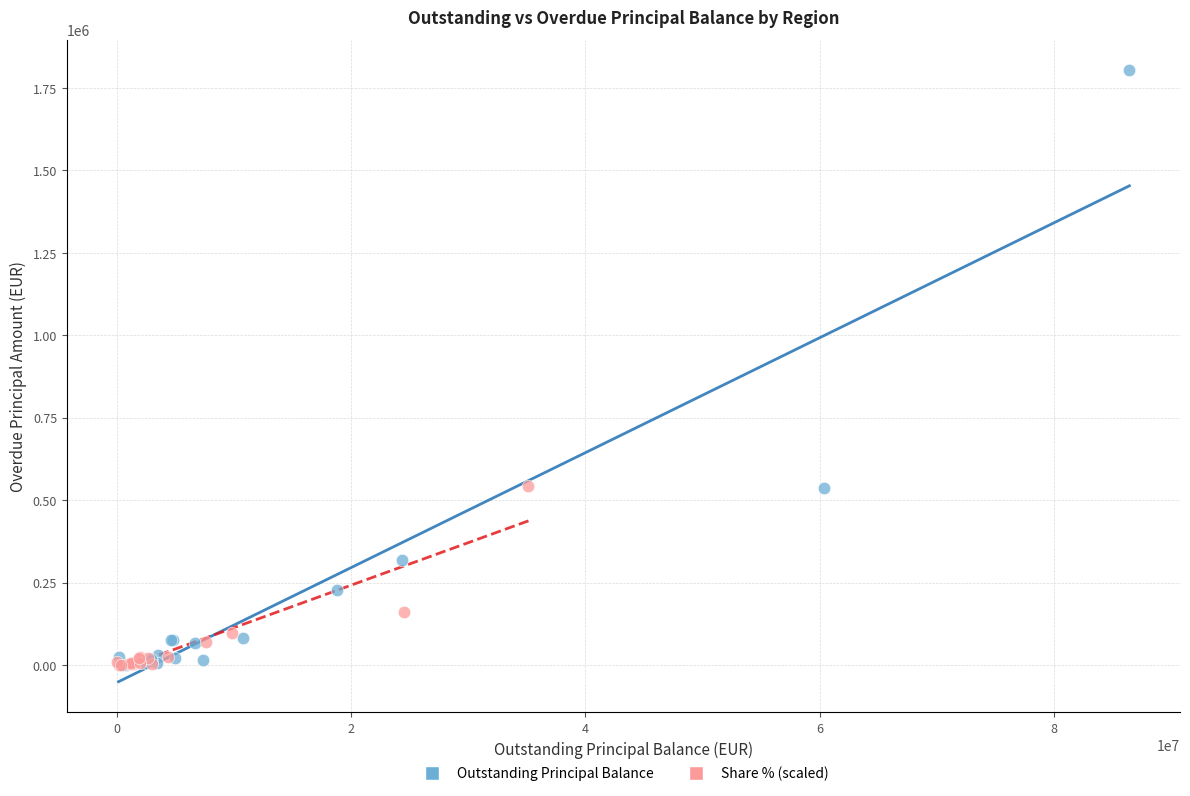

Which series has the largest Y range (max minus min)?

Outstanding Principal Balance